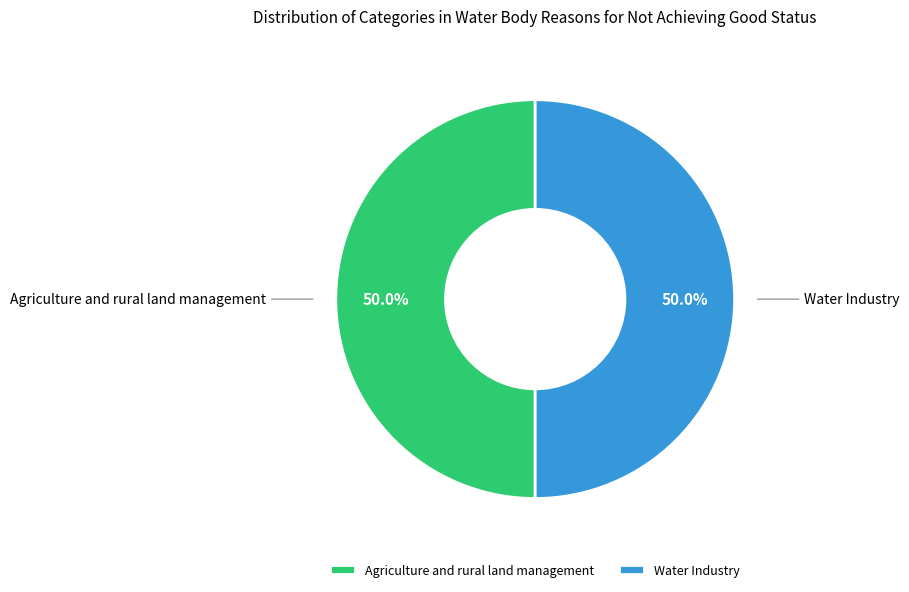

What is the ratio of the value at Agriculture and rural land management to the value at Water Industry?

1.0